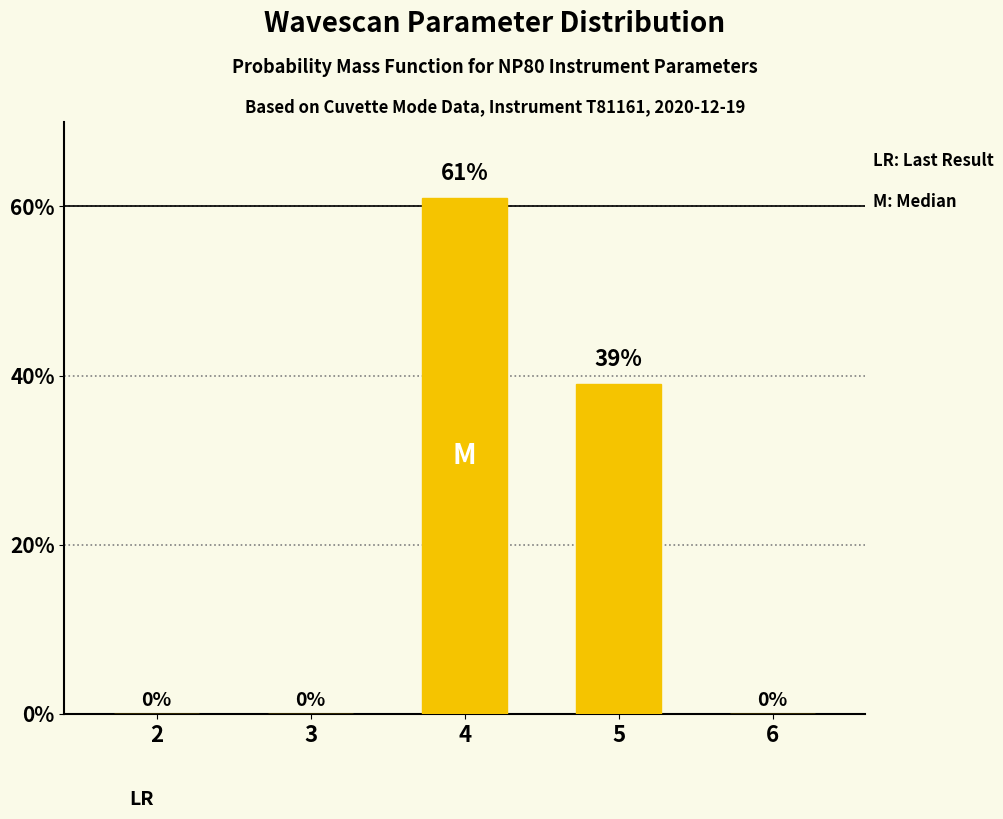

At which label is the value closest to 30?

5